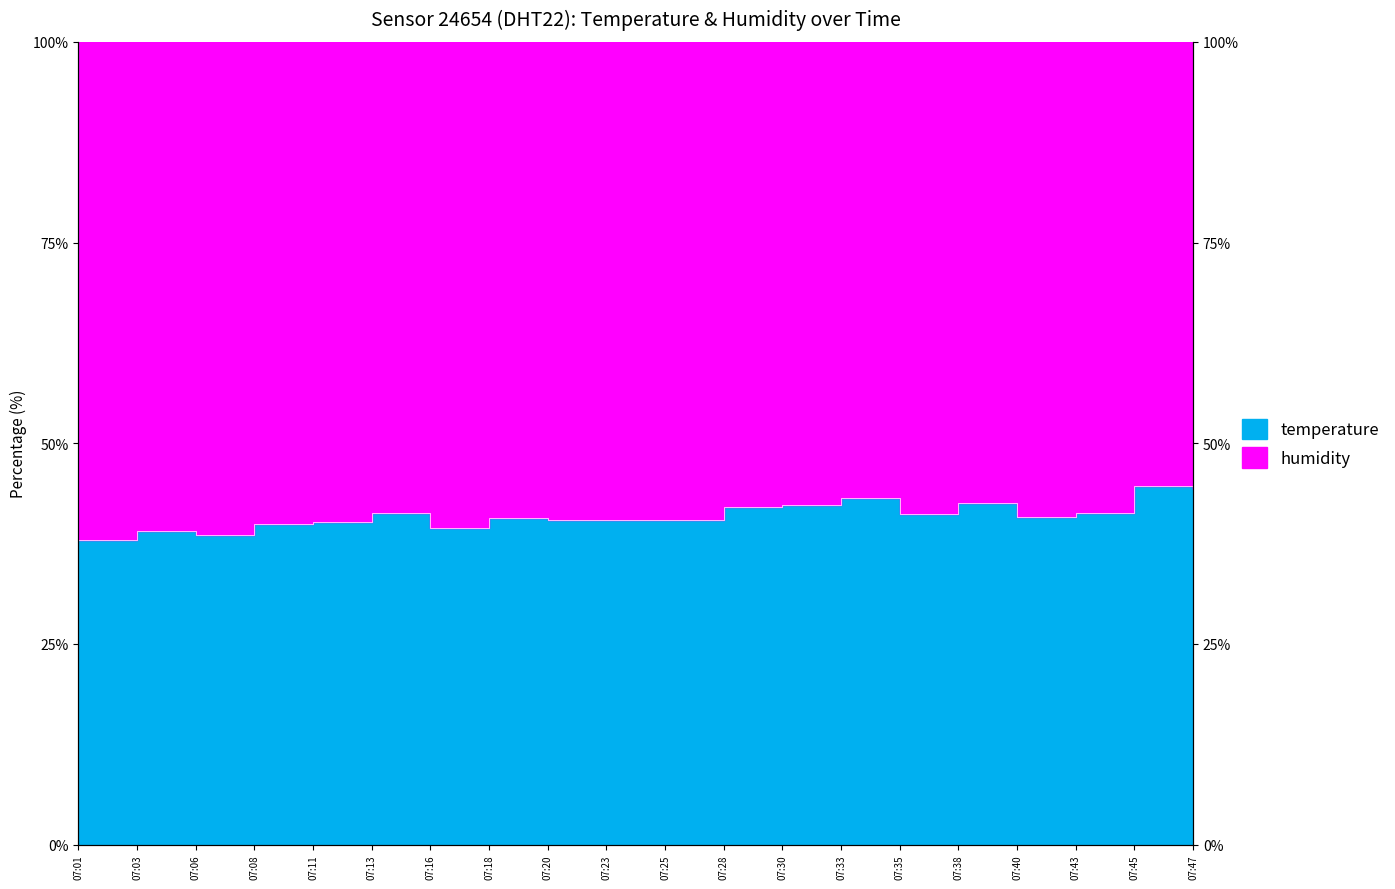

List the labels in order of value, smallest first.

07:01, 07:06, 07:03, 07:16, 07:08, 07:11, 07:20, 07:23, 07:25, 07:18, 07:40, 07:35, 07:13, 07:43, 07:28, 07:30, 07:38, 07:33, 07:47, 07:45